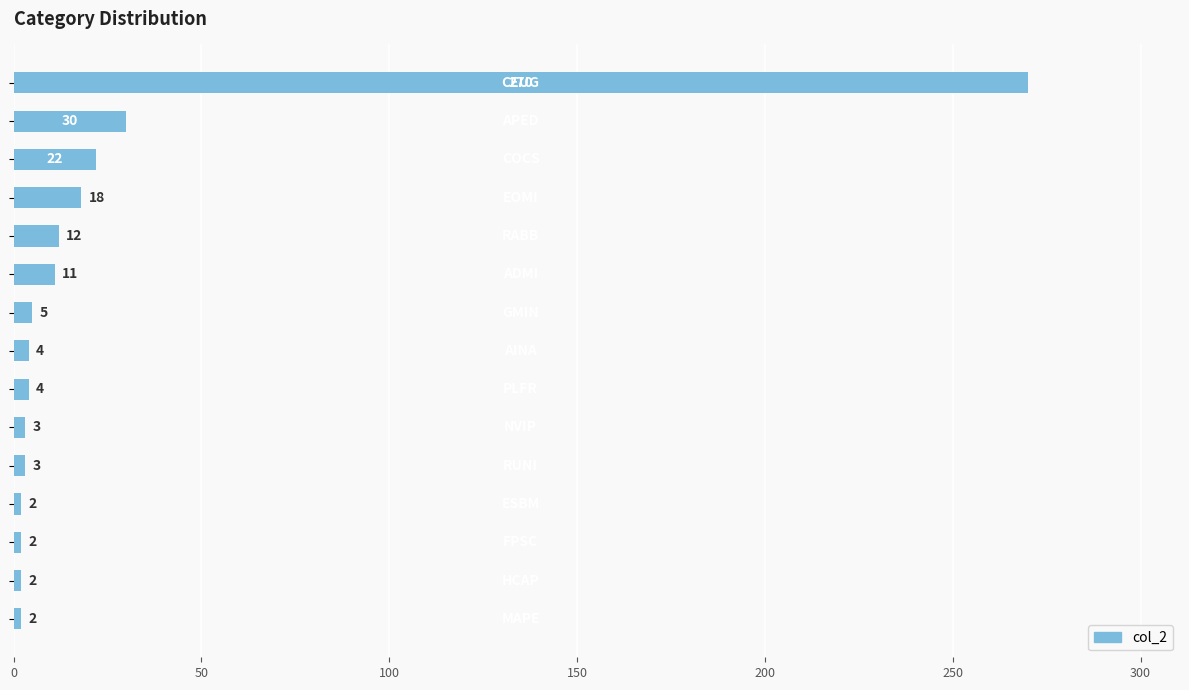

What is the difference between the second highest and minimum values?

28